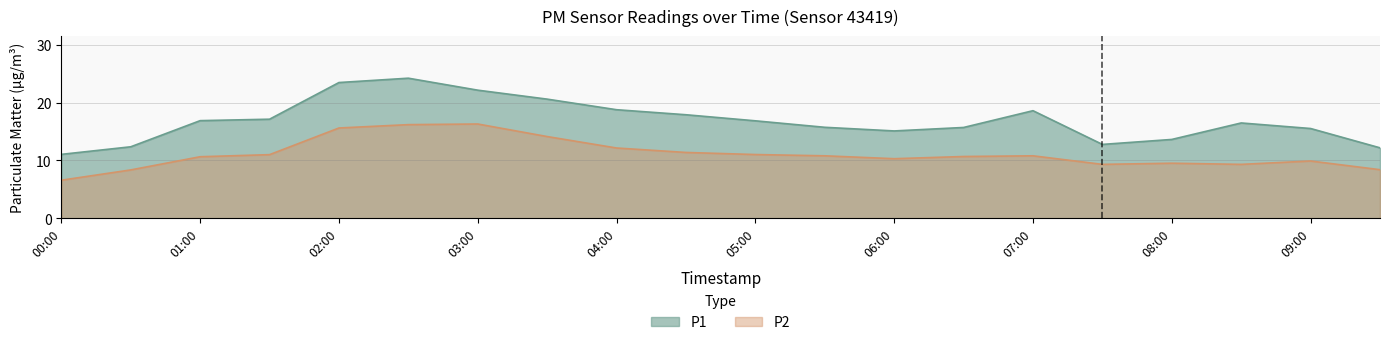

True or false: P1 and P2 cross at least once.

False